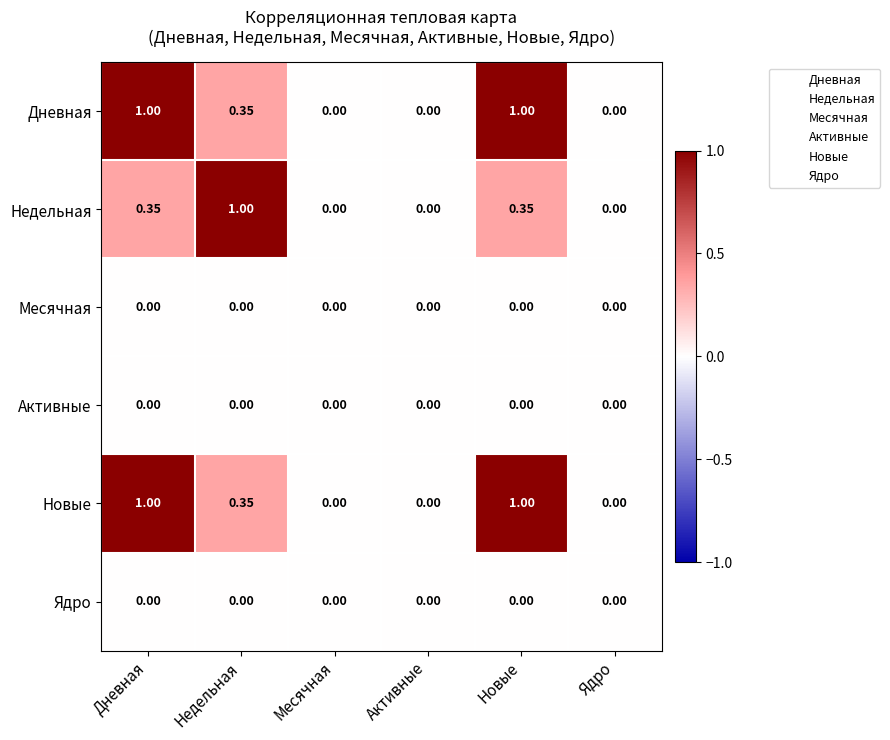

Is the value of Недельная at Дневная greater than the value of Месячная at Недельная?

Yes